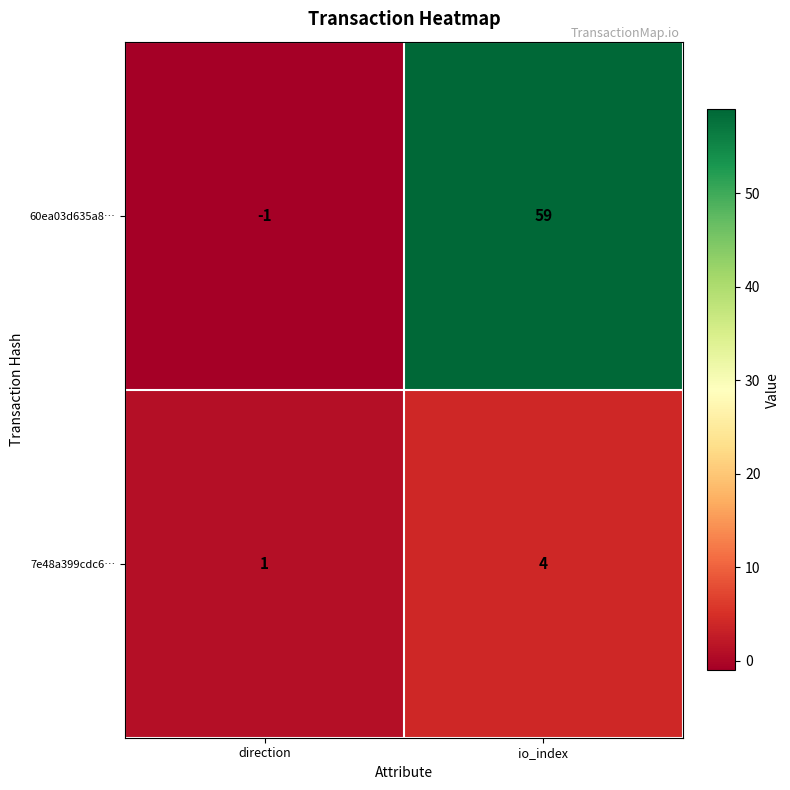

Reading right to left, what are all the values shown in this chart?

60ea03d635a8…: io_index=59	direction=-1
7e48a399cdc6…: io_index=4	direction=1